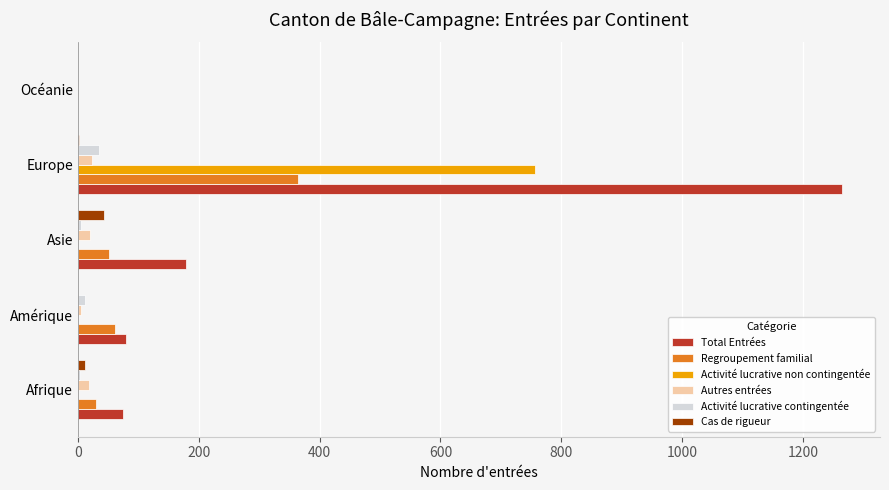

What is the sum of all Total Entrées values?

1599